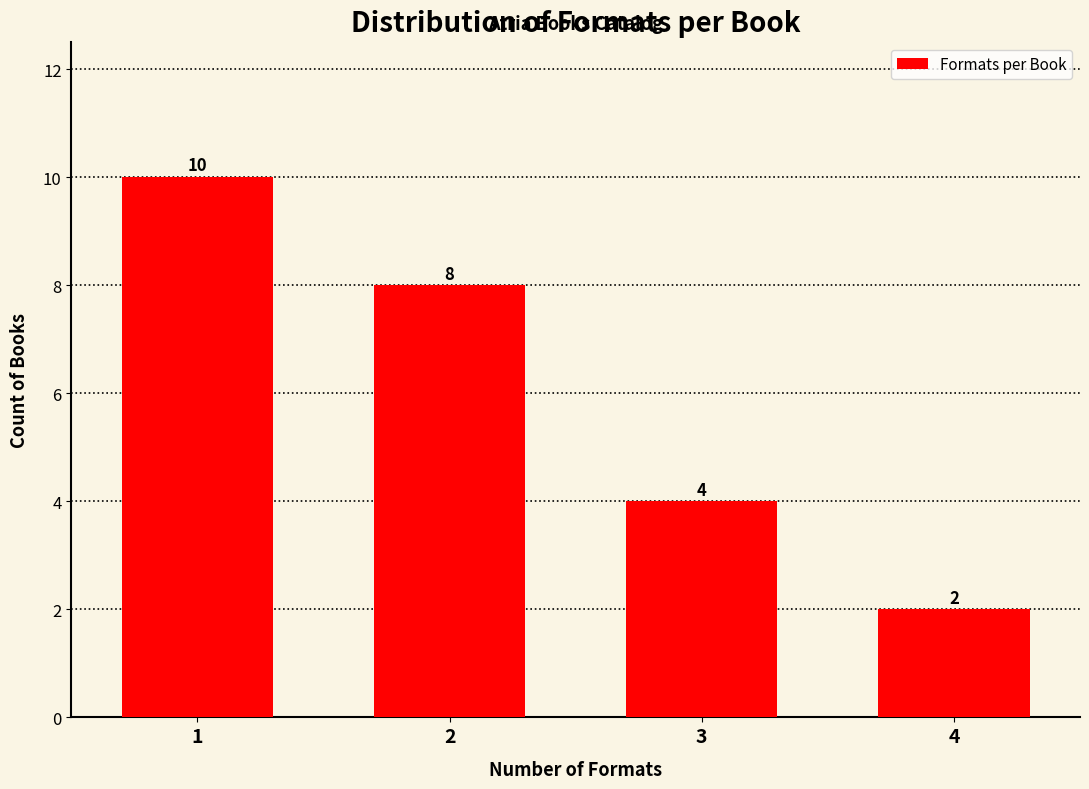

Reading left to right, transcribe all the data shown in this chart.

10	8	4	2